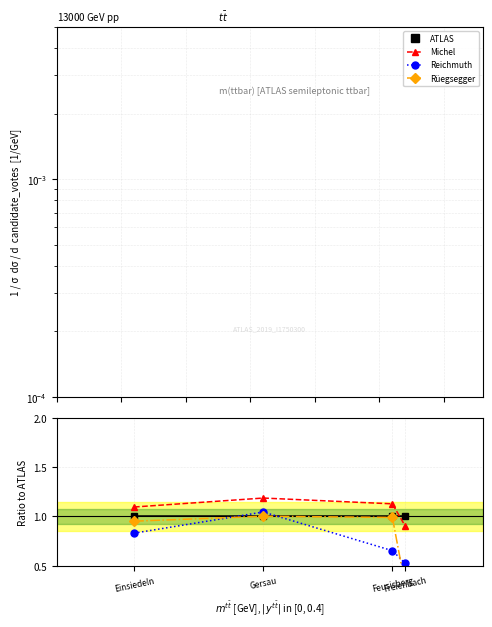

True or false: Barraud has a value of 1.6 at Einsiedeln.

False